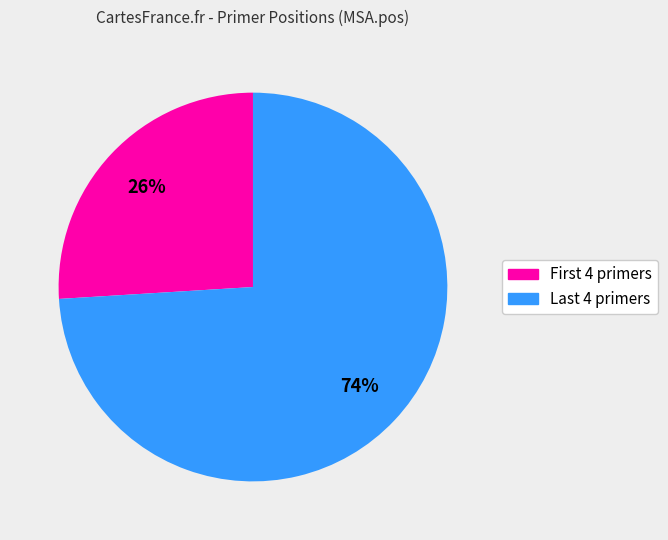

To the nearest percent, what is the average slice percentage?

50%